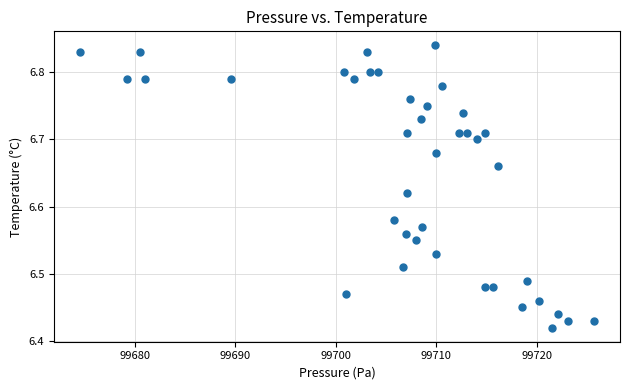

What is the range of Y values (max minus min)?

0.4